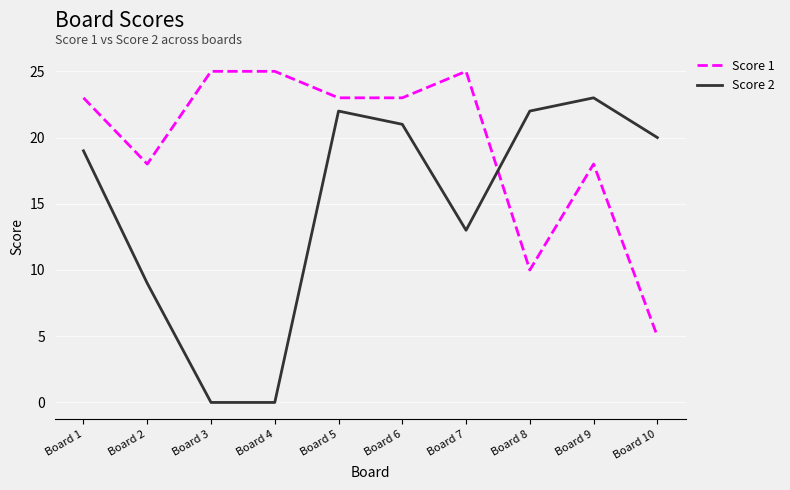

Rank the series by their average value, from lowest to highest.

Score 2, Score 1